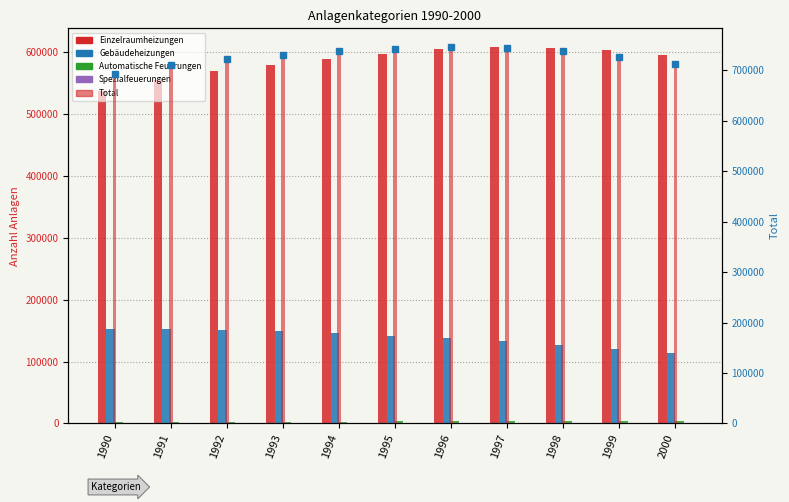

Which series changed the most between 1992 and 1996?

Einzelraumheizungen